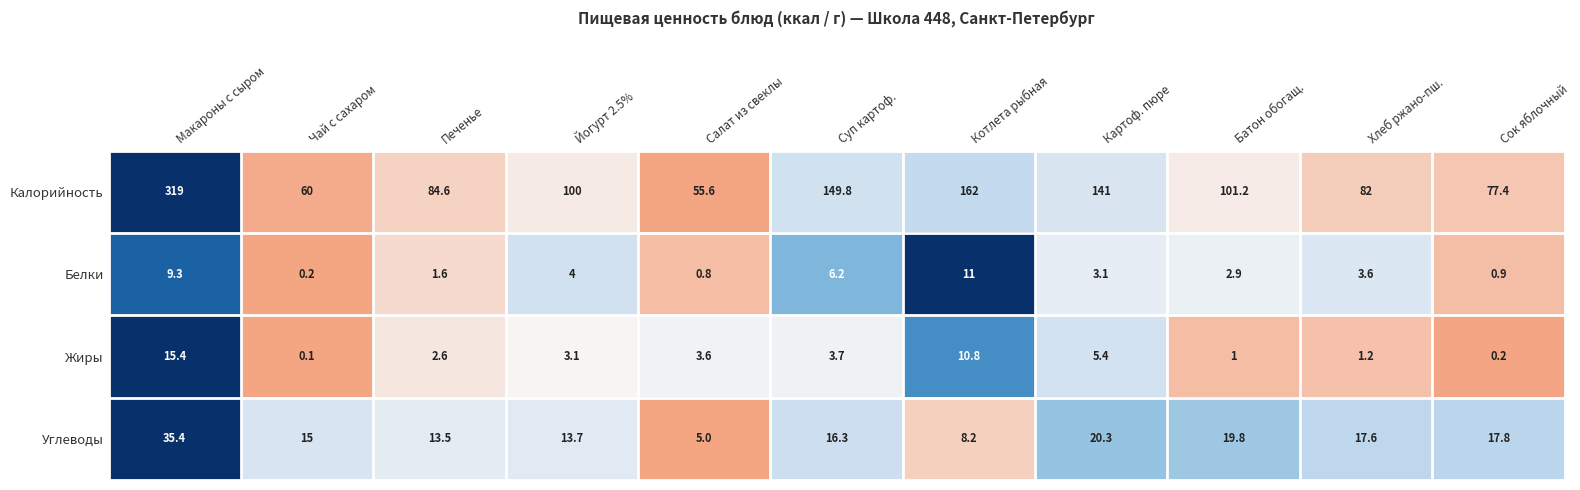

What is the sum of all Жиры values?

47.1